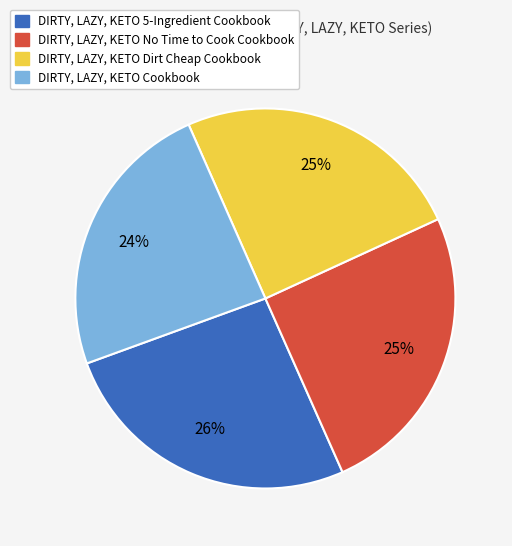

To the nearest percent, what is the average slice percentage?

25%